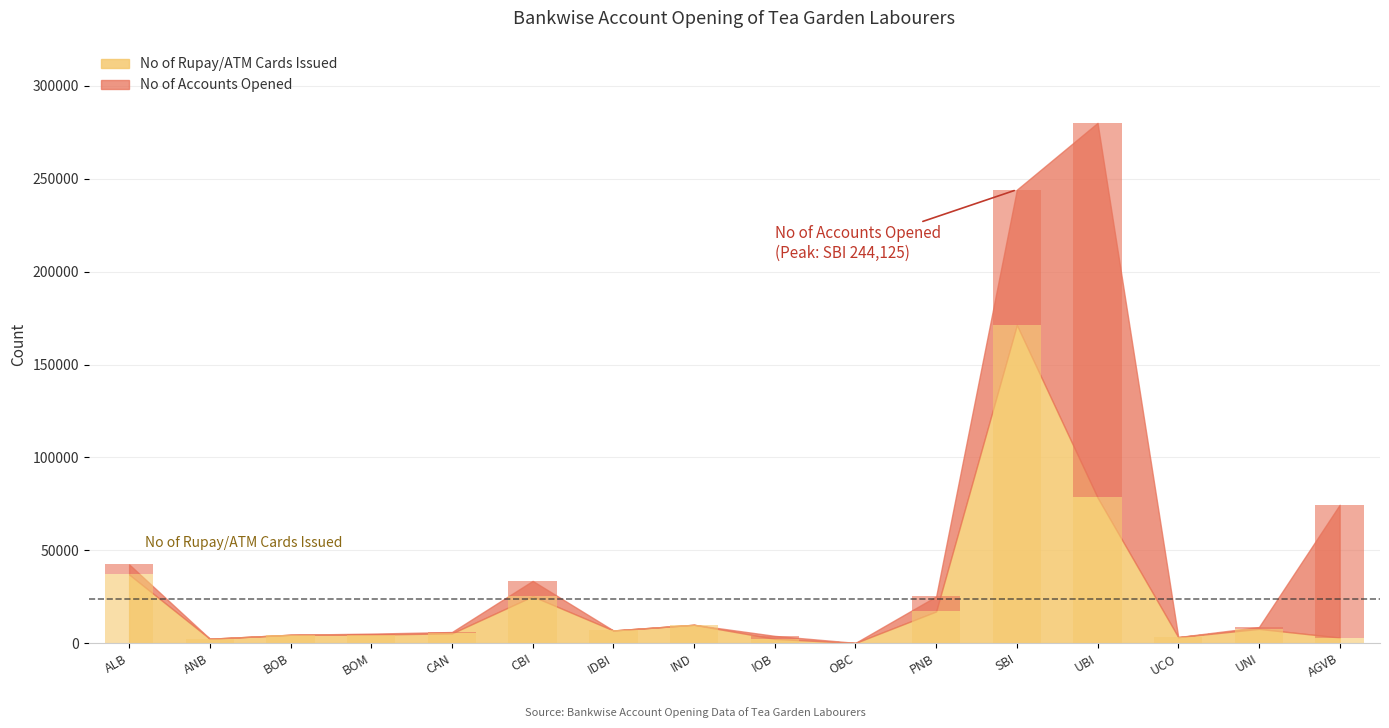

Does the chart contain any negative values?

No